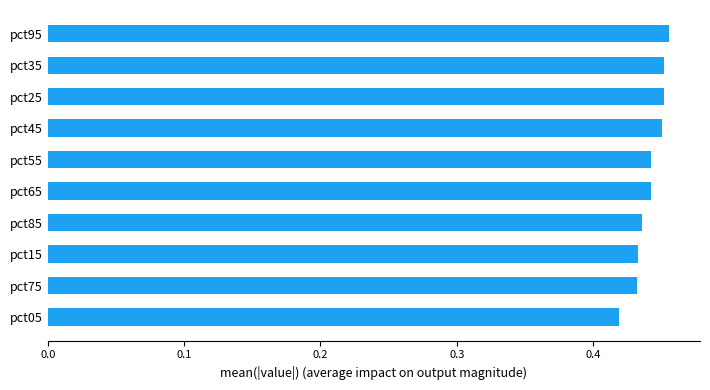

Is it true that the value at pct65 is 0.8?

False